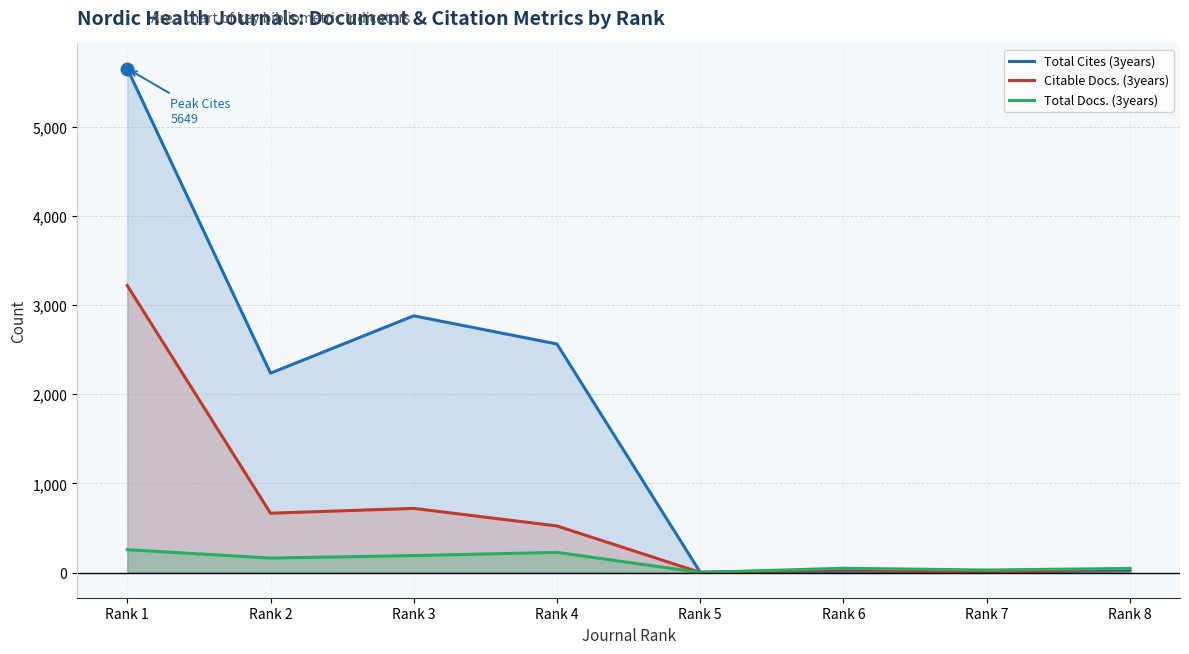

How many data points in Total Docs. (3years) are less than 162?

4